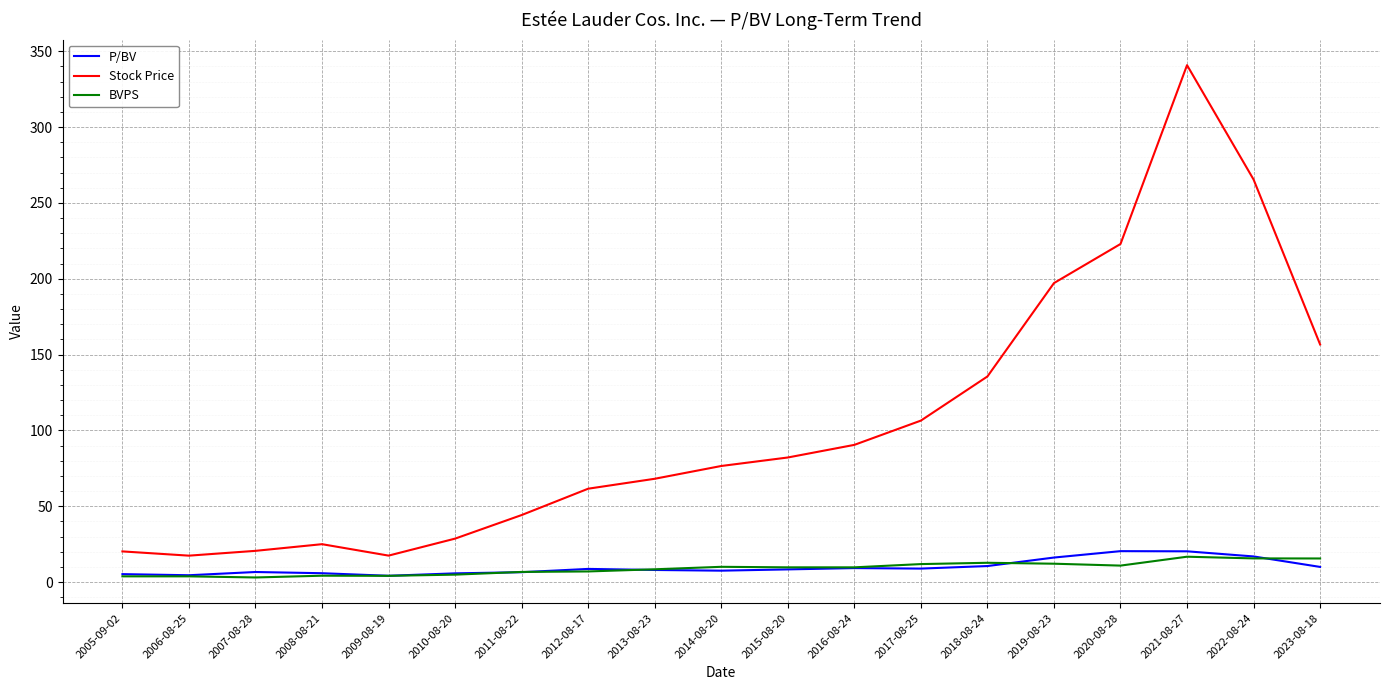

What is the difference between the highest and lowest values at 2014-08-20?

69.0